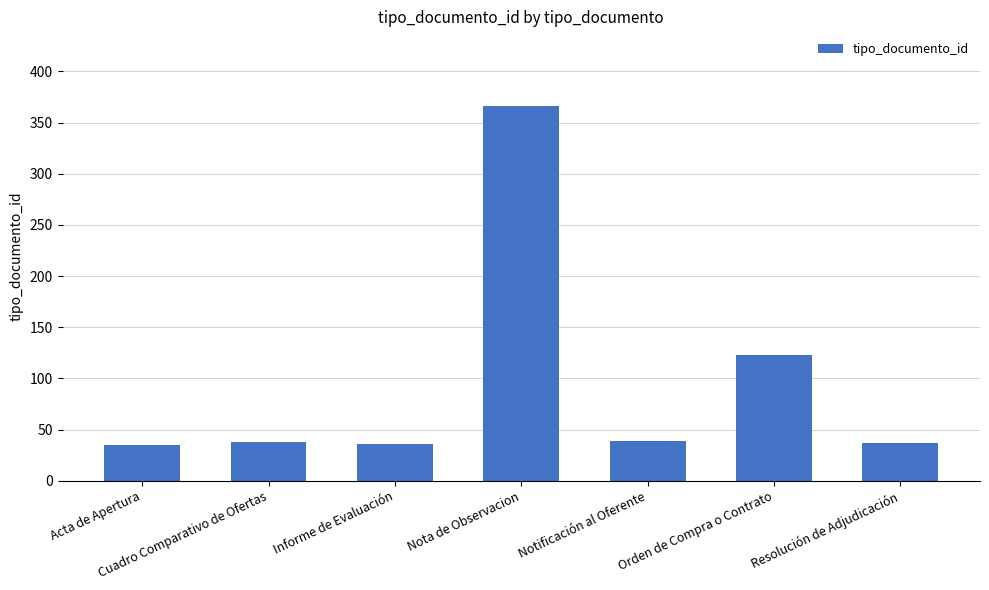

The chart shows a value of 37 at Resolución de Adjudicación. True or false?

True